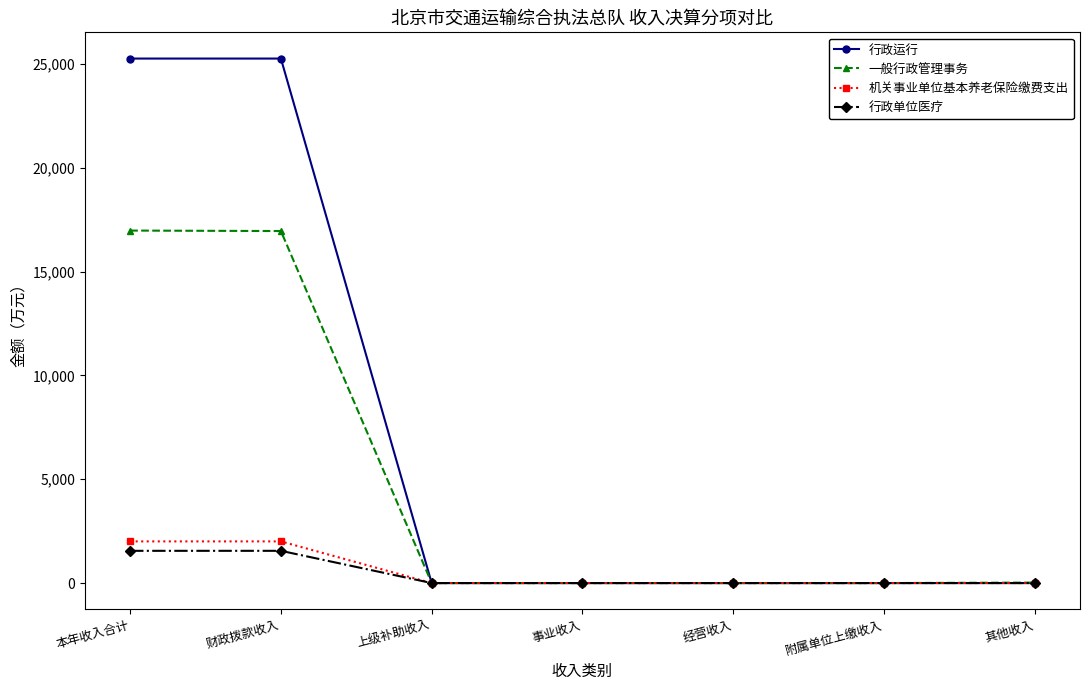

True or false: 机关事业单位基本养老保险缴费支出 has a value of 1341.8 at 附属单位上缴收入.

False